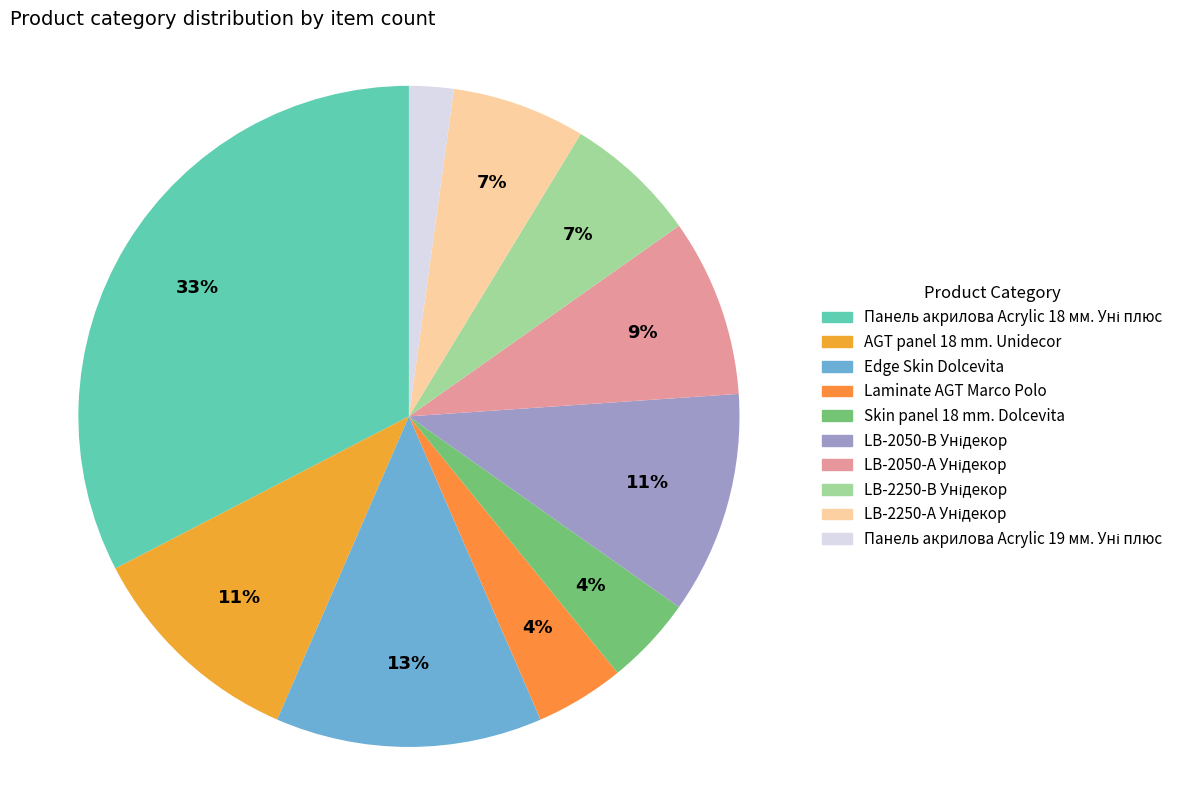

Count the number of slices in the pie.

10